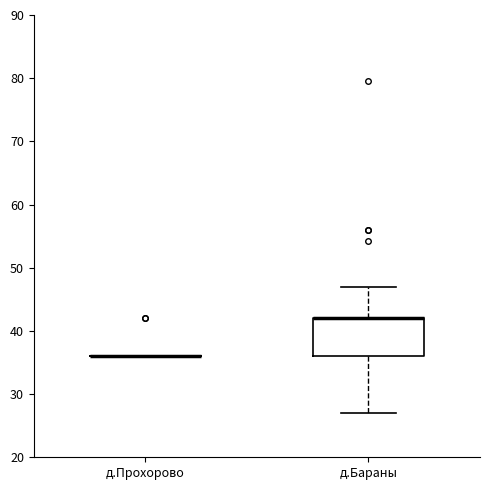

Comparing the boxes themselves (not the whiskers), which one is the tallest?

д.Бараны